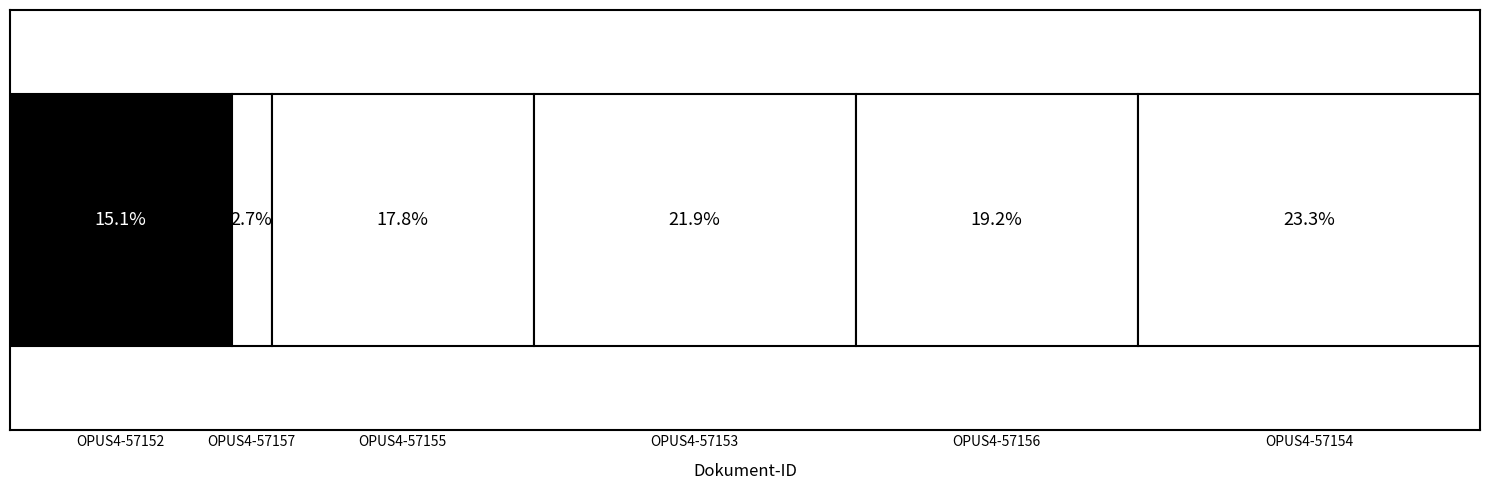

Reading left to right, transcribe all the data shown in this chart.

OPUS4-57152=11	OPUS4-57157=2	OPUS4-57155=13	OPUS4-57153=16	OPUS4-57156=14	OPUS4-57154=17